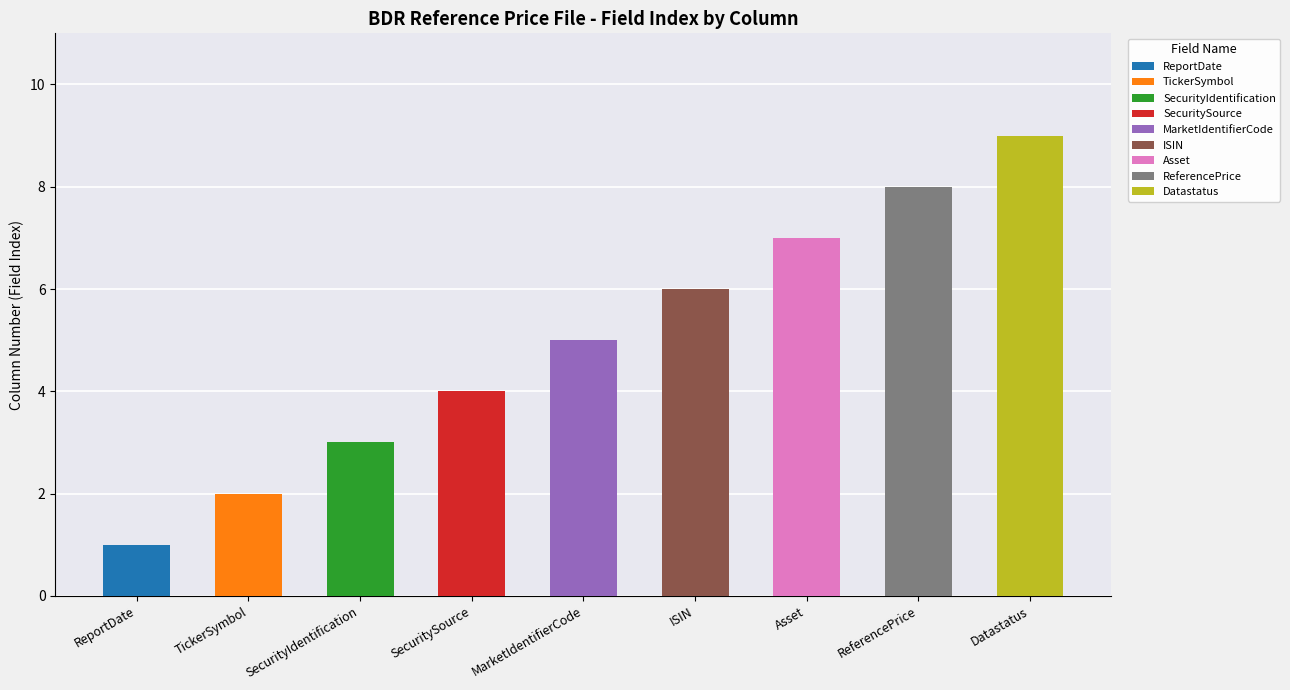

List the labels in order of value, largest first.

Datastatus, ReferencePrice, Asset, ISIN, MarketIdentifierCode, SecuritySource, SecurityIdentification, TickerSymbol, ReportDate